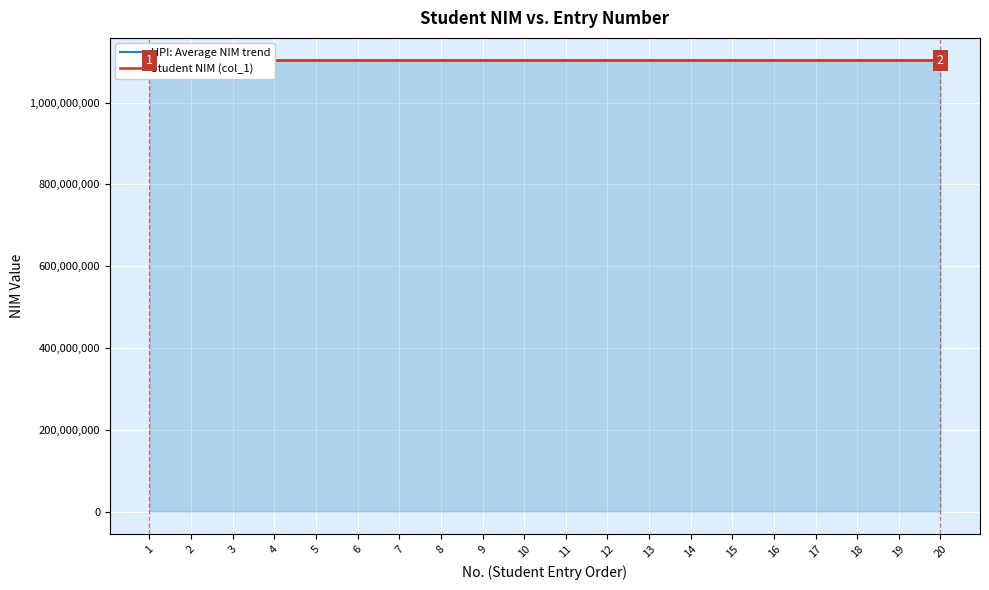

True or false: Student NIM (col_1) and HPI: Average NIM trend cross at least once.

True